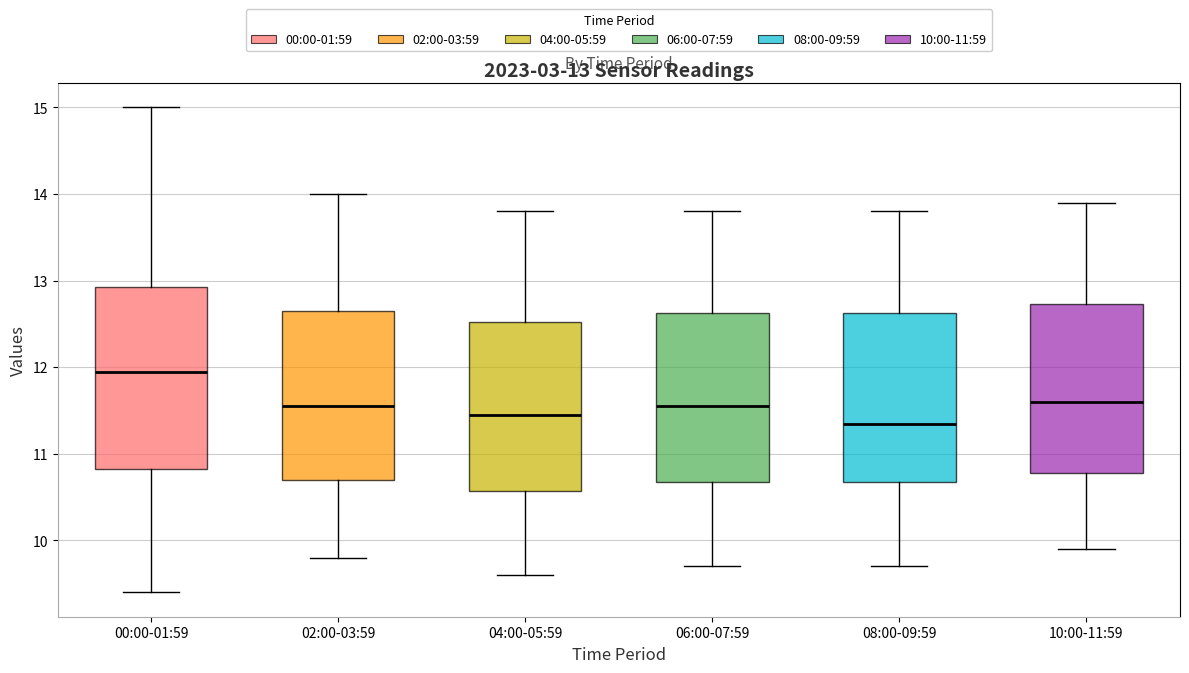

Which box is the tallest, from its lower edge to its upper edge?

00:00-01:59